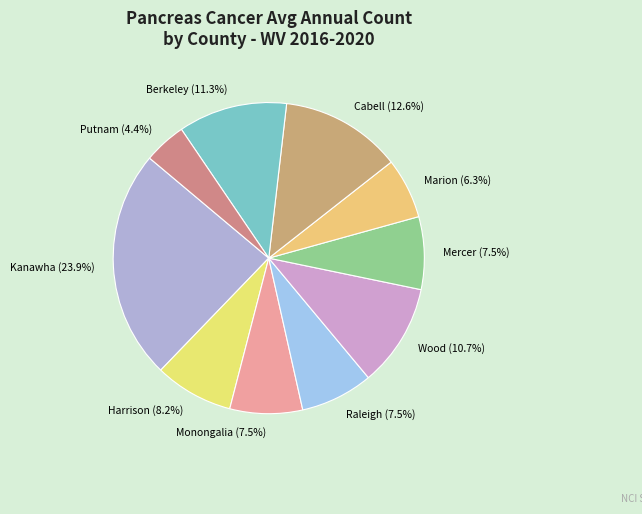

True or false: Berkeley accounts for 11% of the total.

True